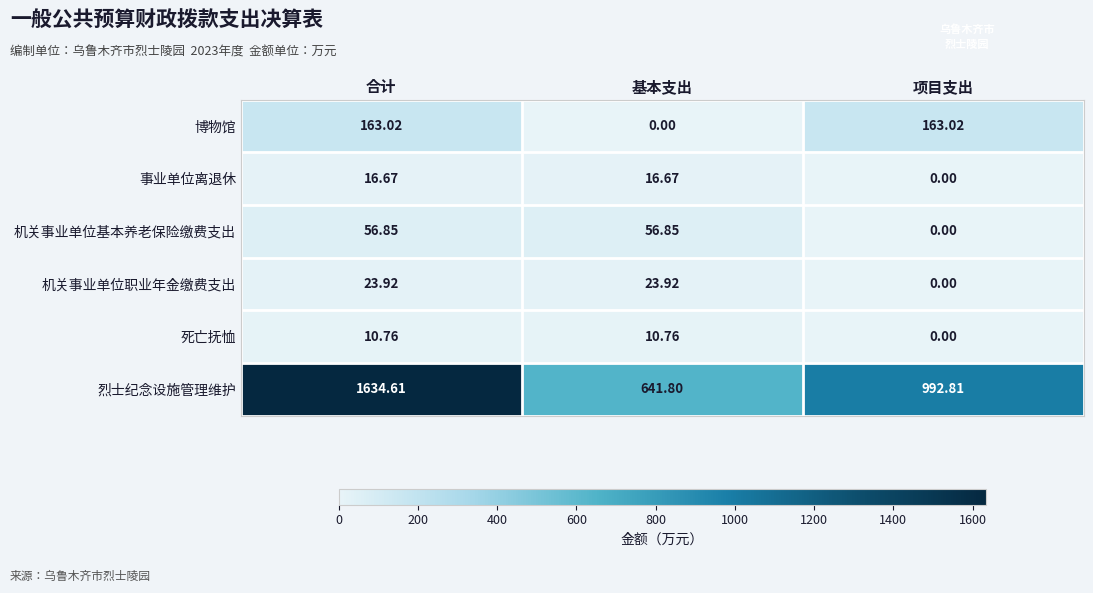

At how many categories does at least one series exceed 1025?

1